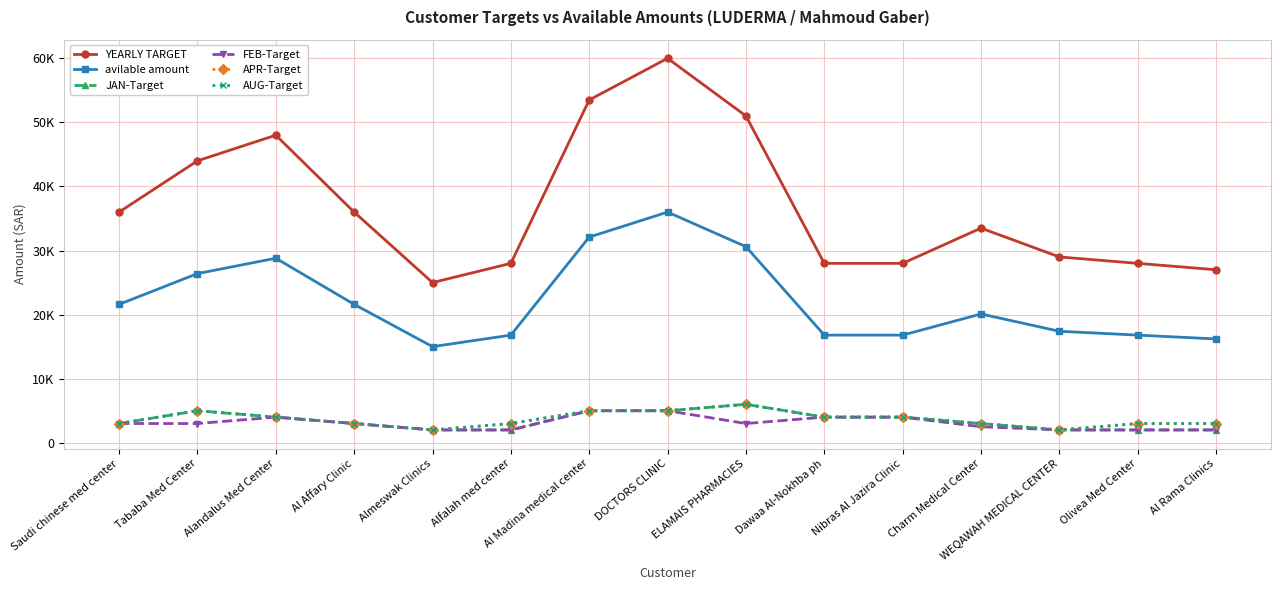

Is this an area chart (filled region under the line)?

No